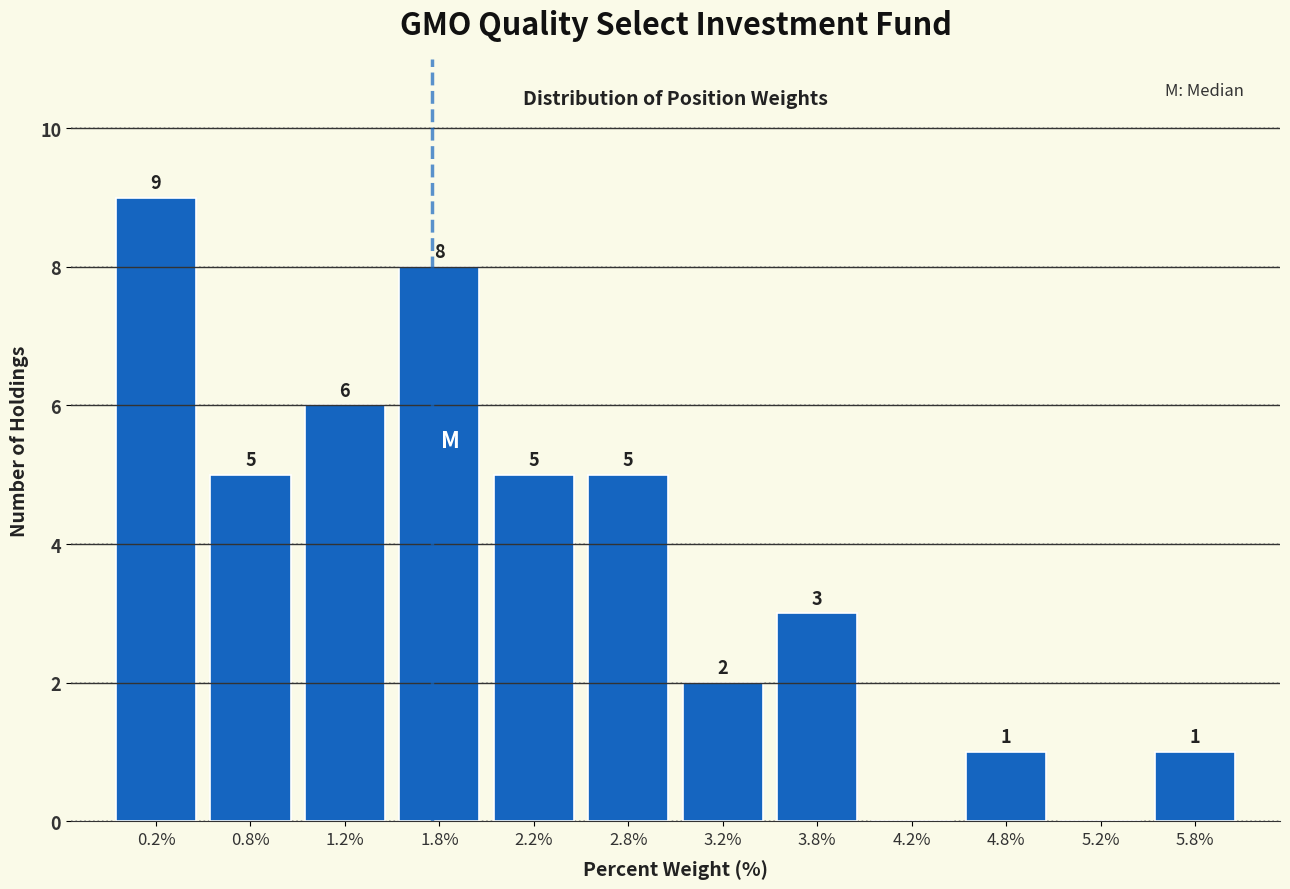

Which range on the x-axis has the tallest bar?

0.0 to 0.5